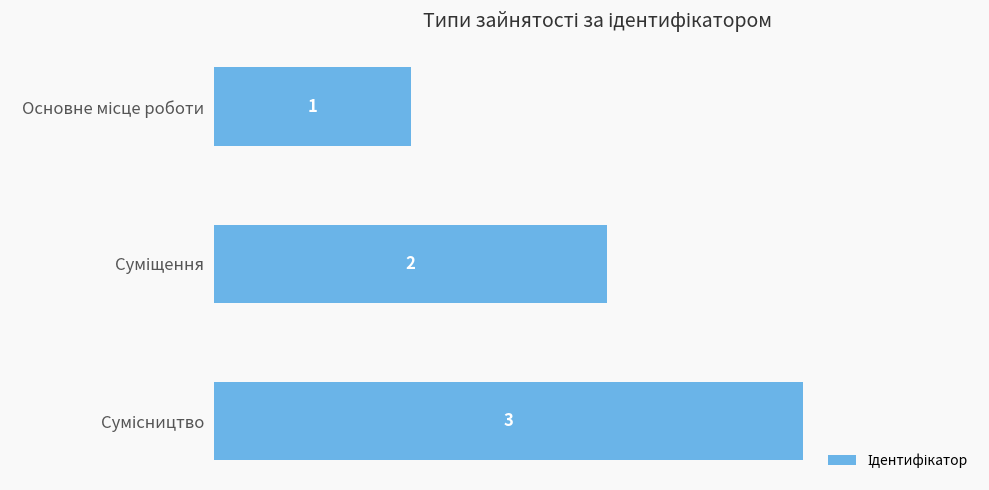

What is the value of the 2nd bar from the top?

2